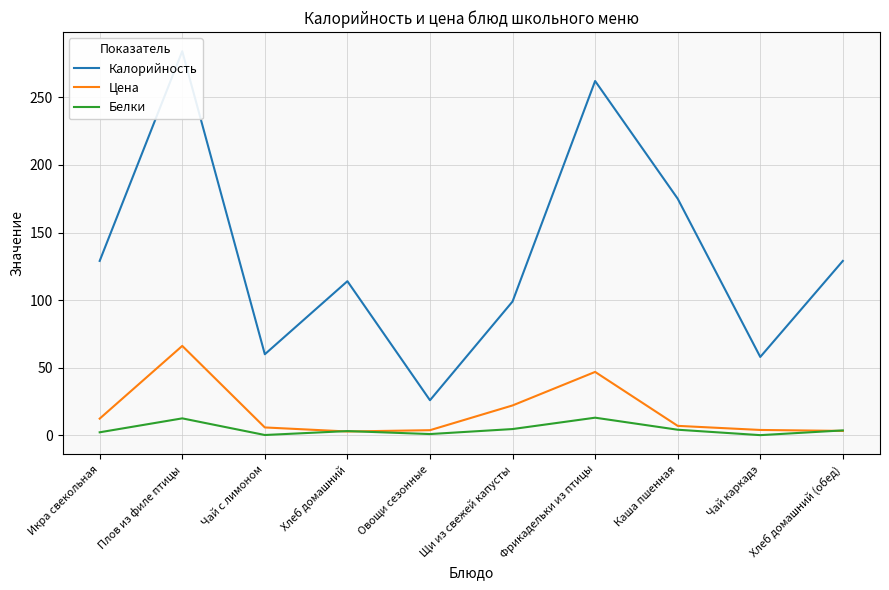

What is the value of the Белки point at the 5th from the left?

1.0